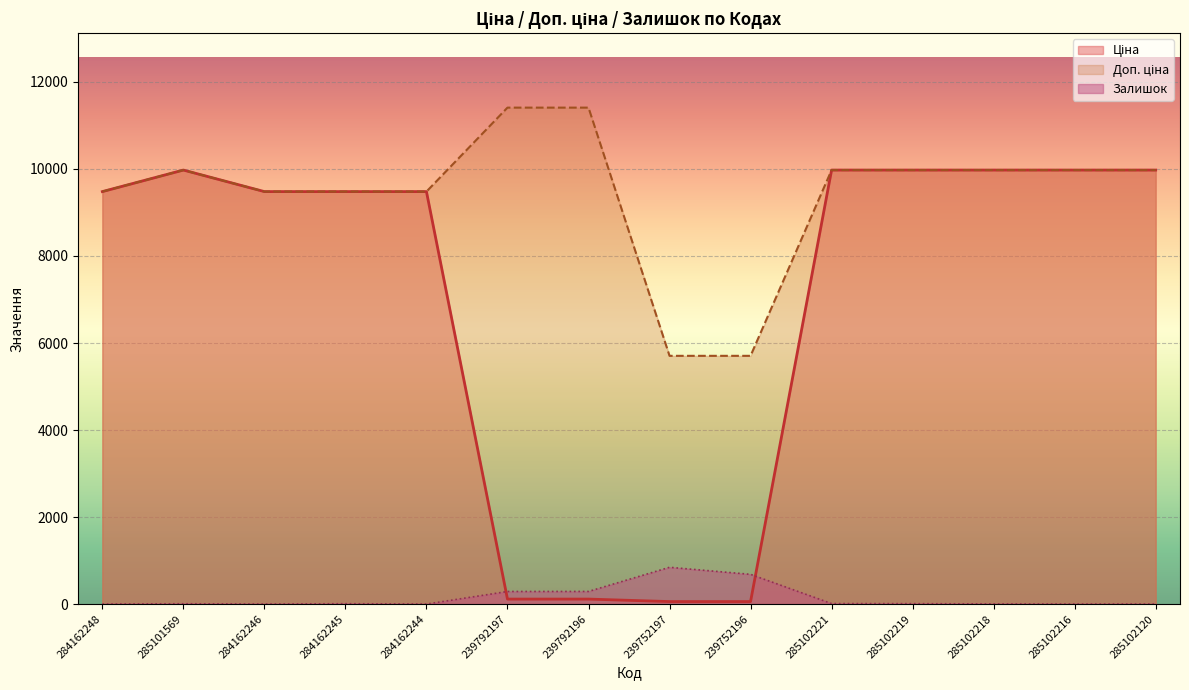

Which series has the widest spread of values?

Ціна